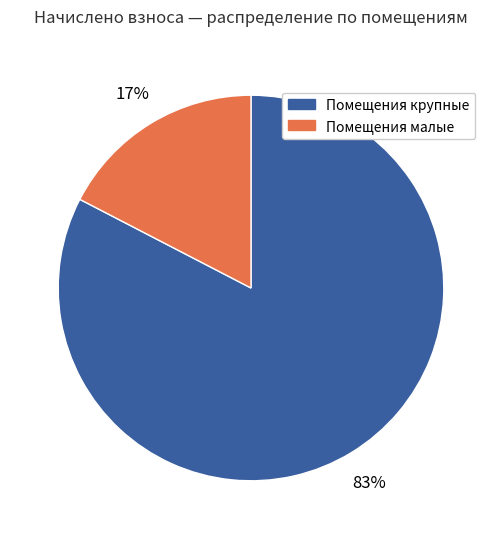

Count the number of slices in the pie.

2